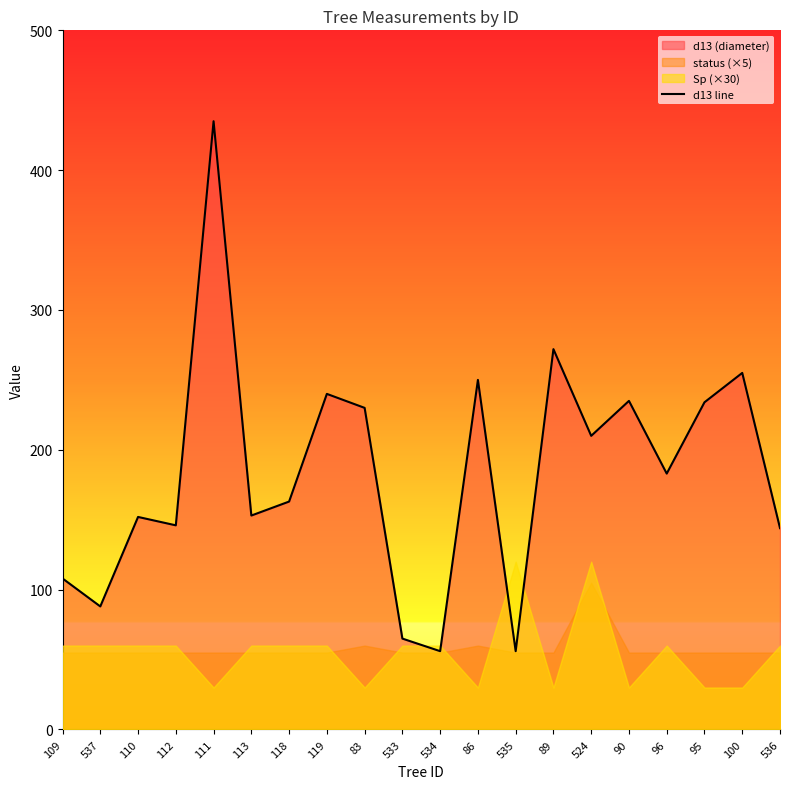

True or false: the data has more than 0 interior local peaks.

True